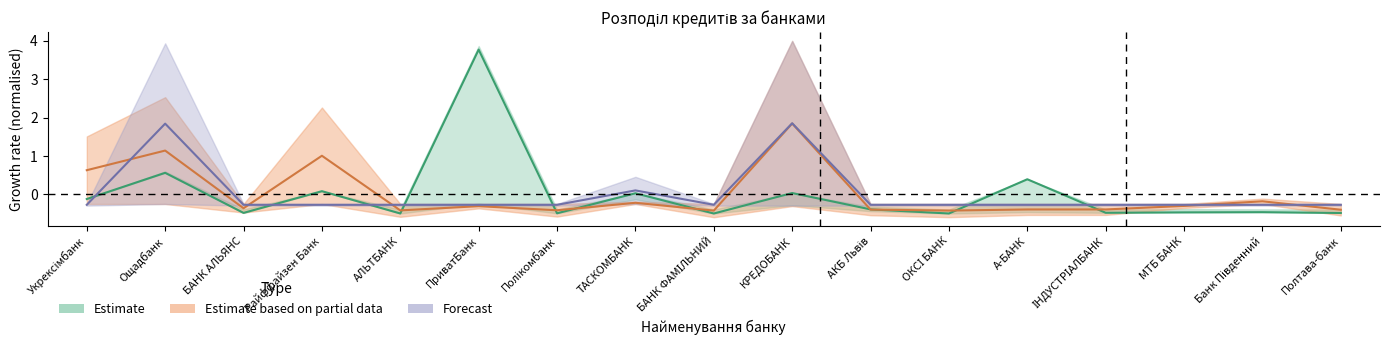

True or false: Forecast has more than 0 points higher than both neighbors.

True